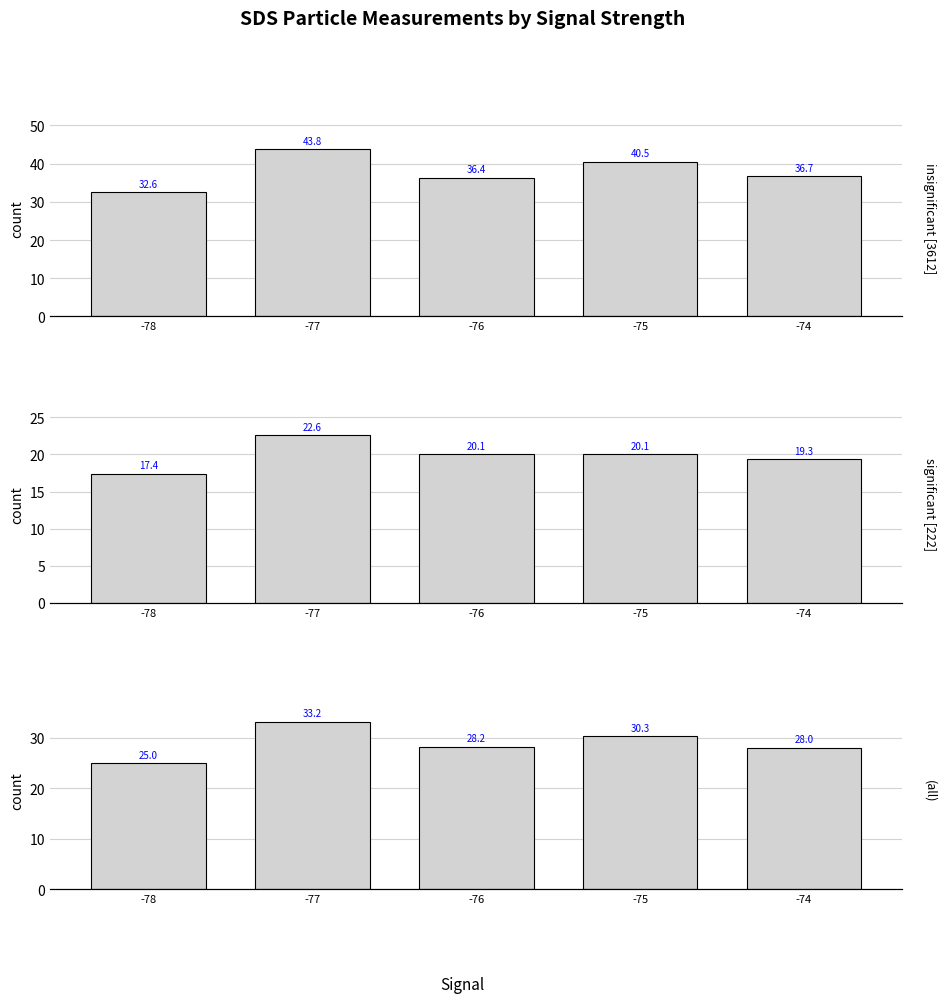

Rank the series by their average value, from highest to lowest.

SDS_P1 [mean], Combined [mean], SDS_P2 [mean]